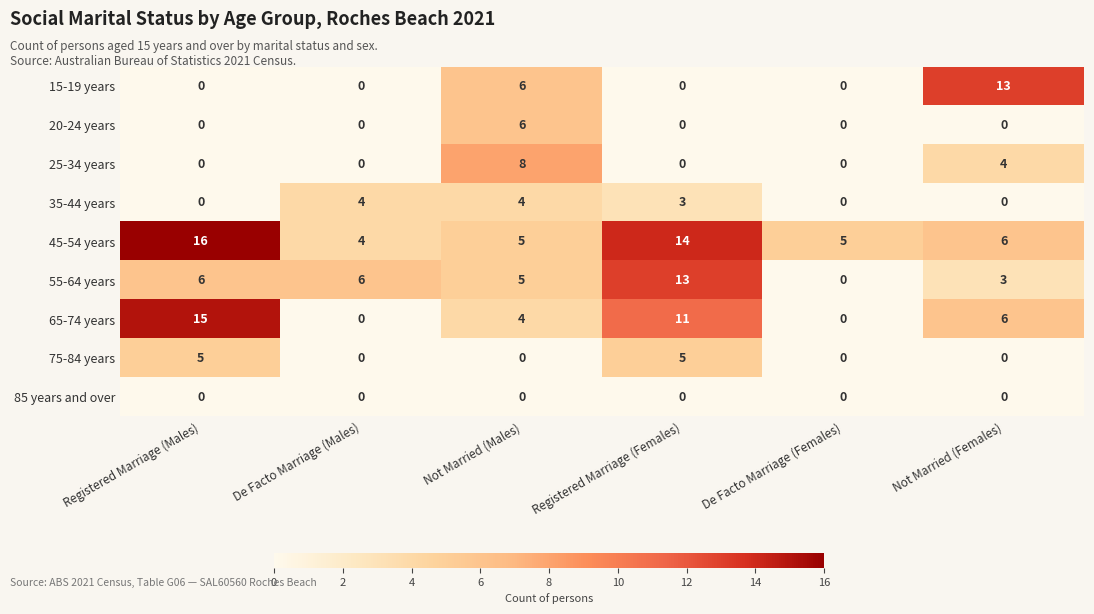

What is the total value across all series at Not Married (Males)?

38